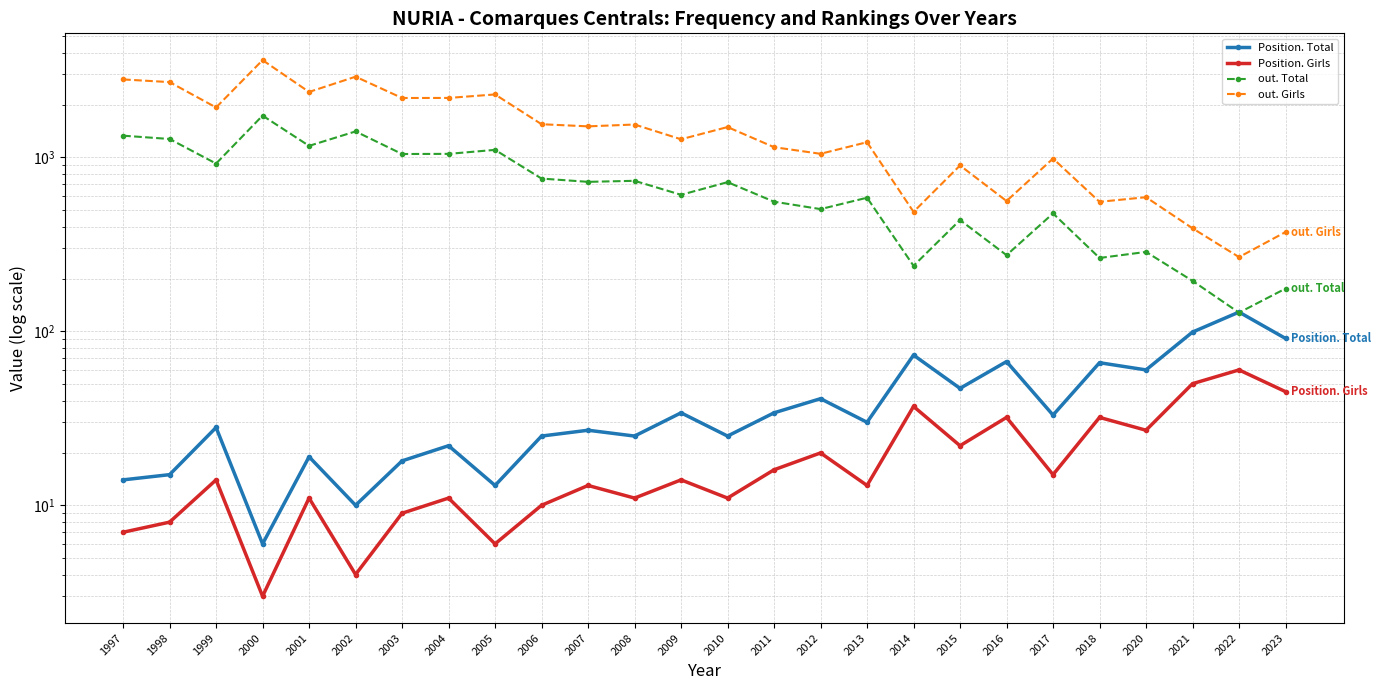

At 2018, list the series in order from smallest to largest.

Position. Girls, Position. Total, out. Total, out. Girls